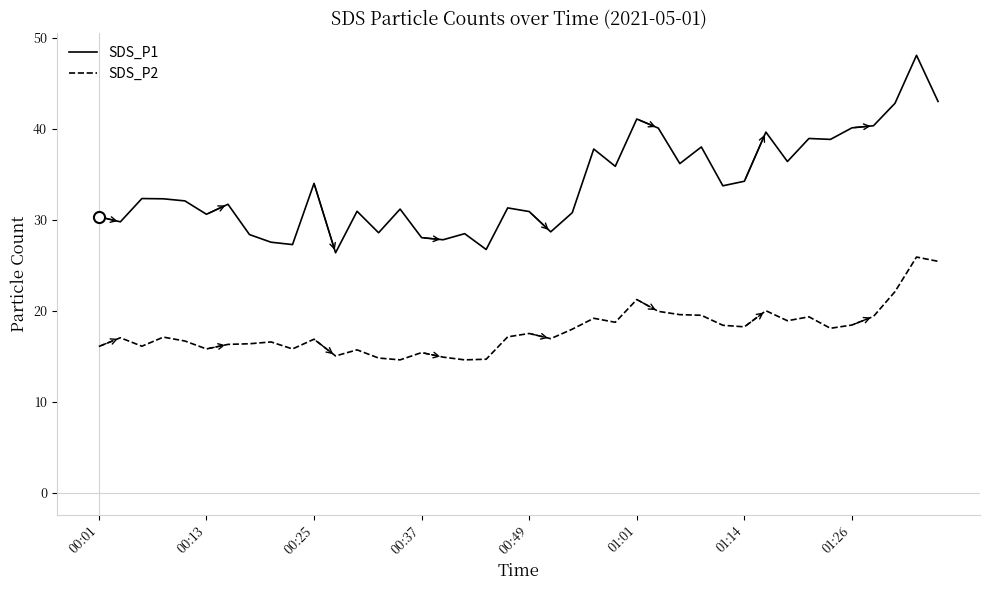

What is the difference between the maximum and minimum values in the SDS_P1 series?

21.7